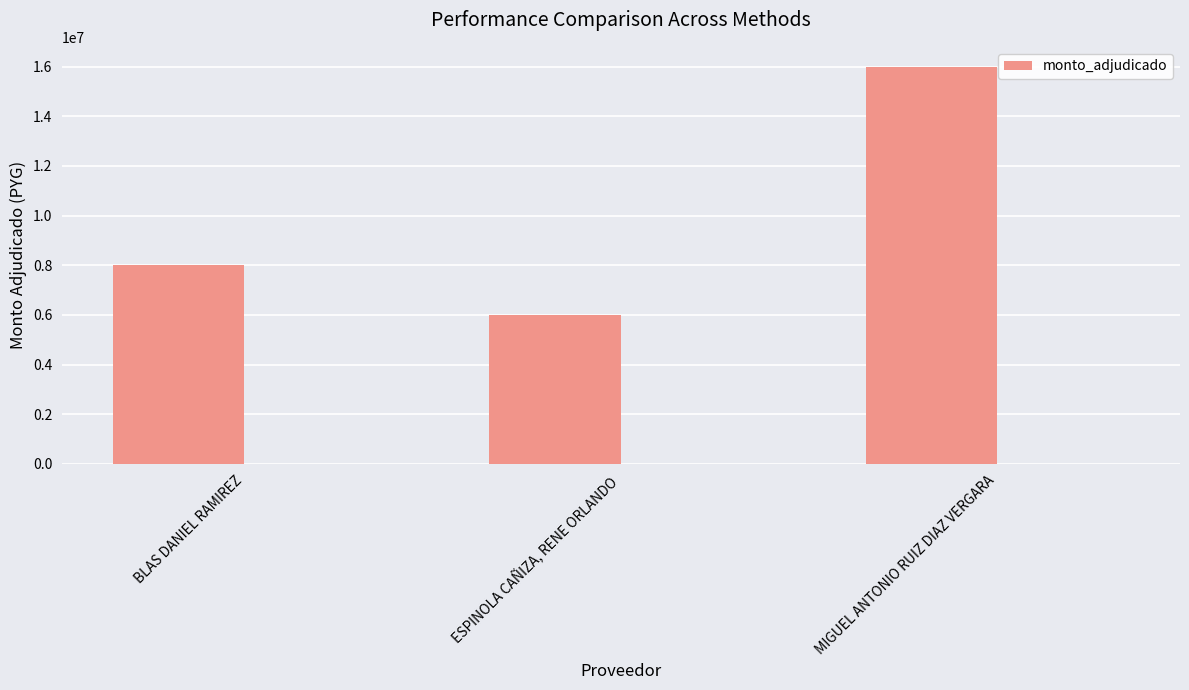

At which category does the chart reach its minimum across all series?

ESPINOLA CAÑIZA, RENE ORLANDO